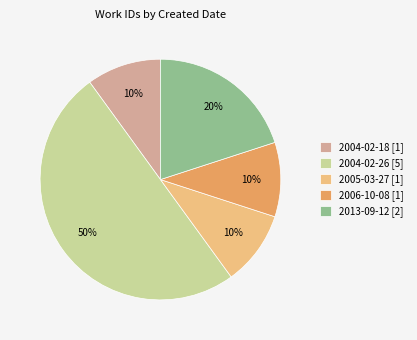

To the nearest percent, what portion does 2013-09-12 represent?

20%